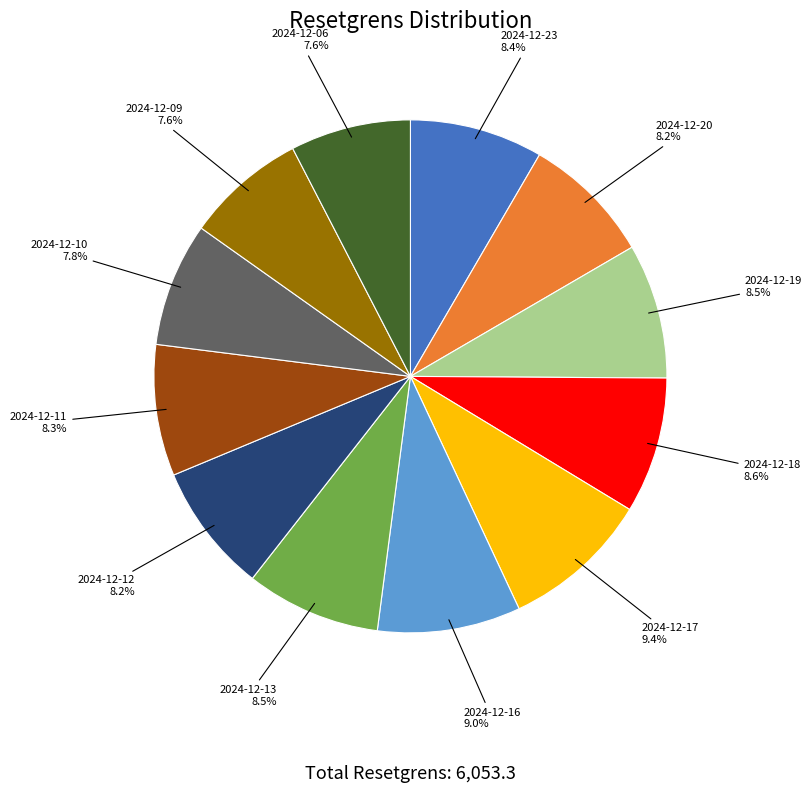

Count the number of slices in the pie.

12